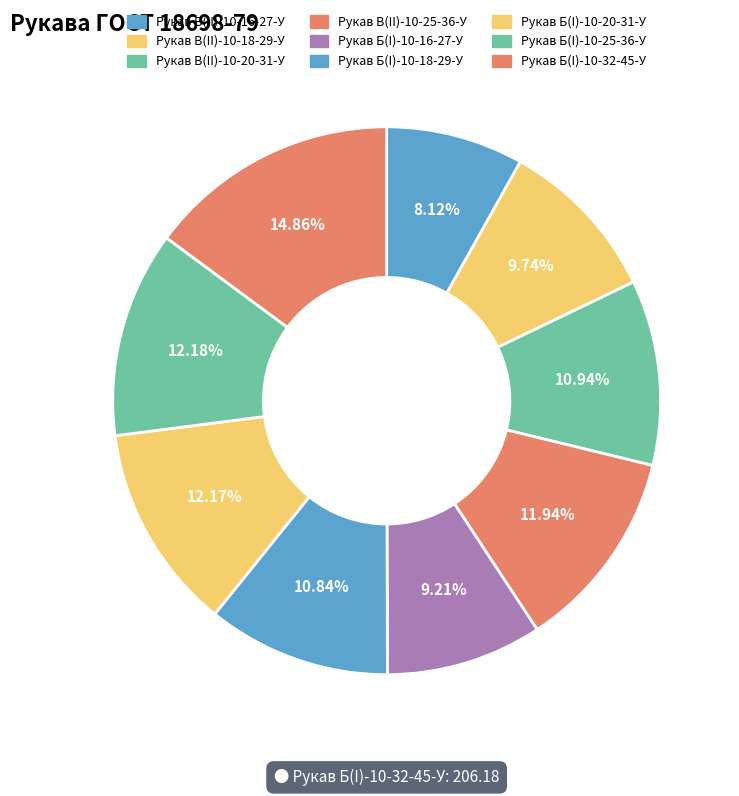

Count the number of slices in the pie.

9